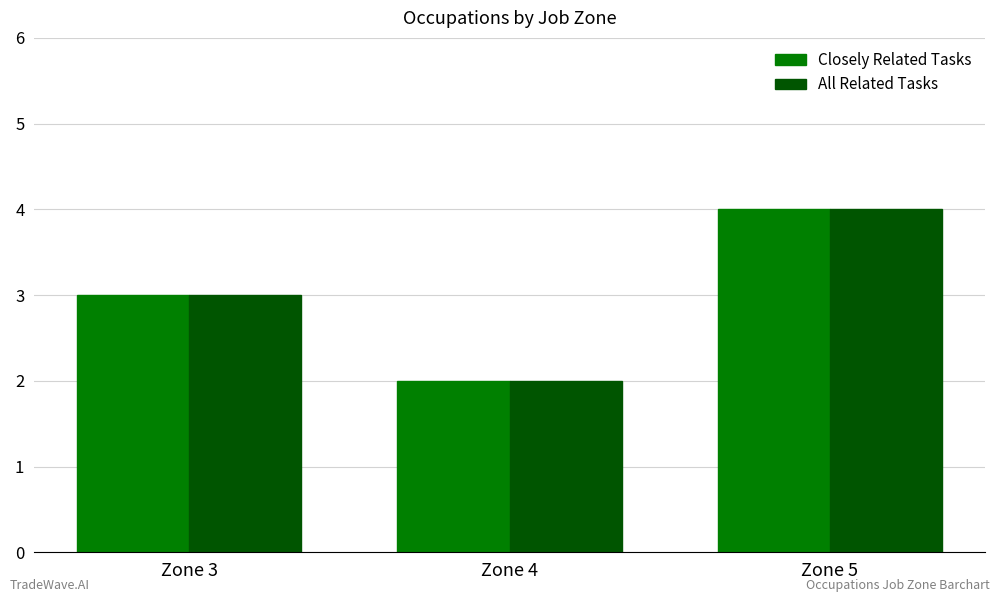

Count the Closely Related Tasks values in the range 2 to 4.

3